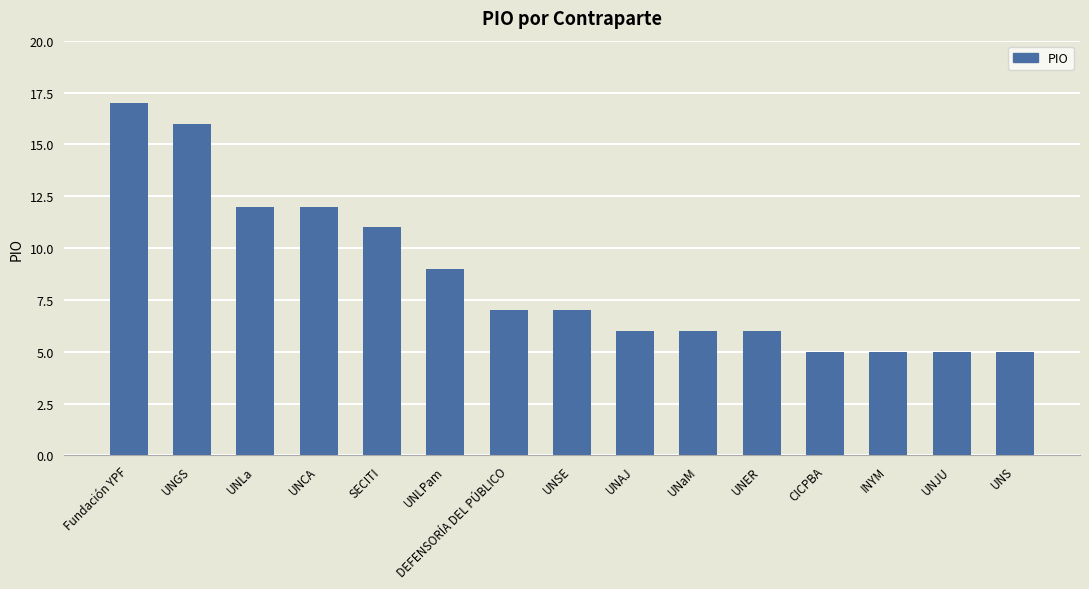

Is it true that the value at UNJU is 7?

False